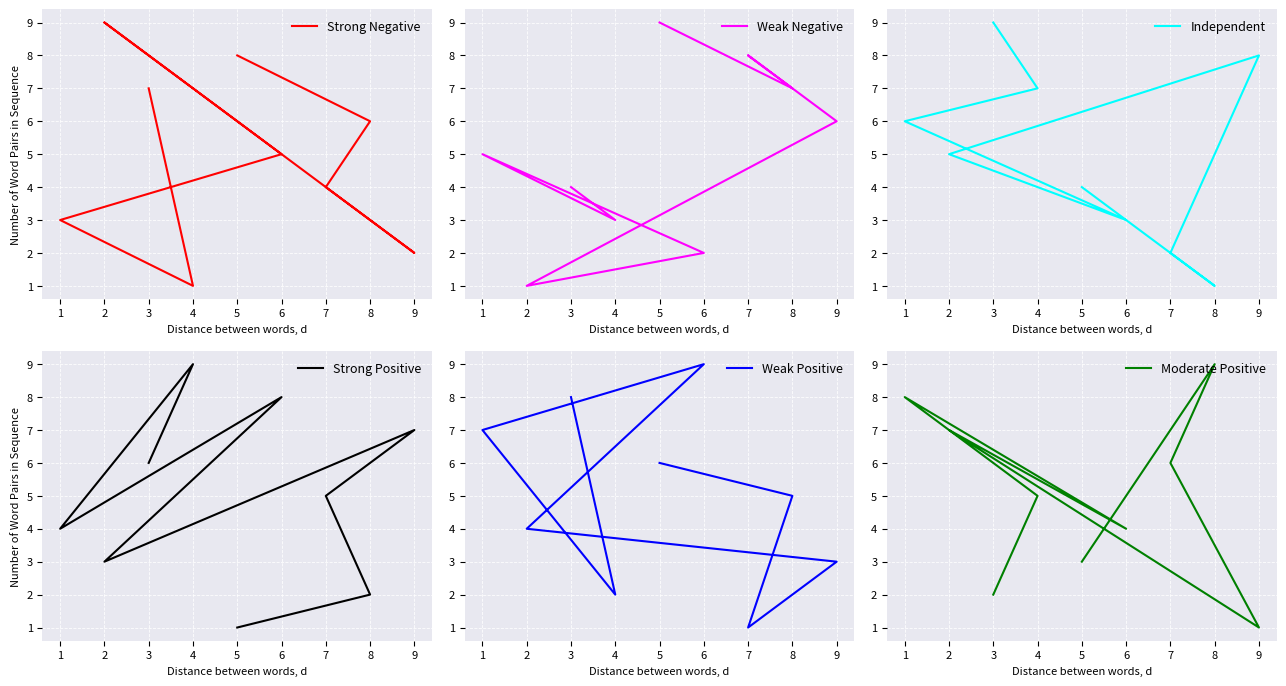

What is the difference between the Independent values at 7 and 5?

2